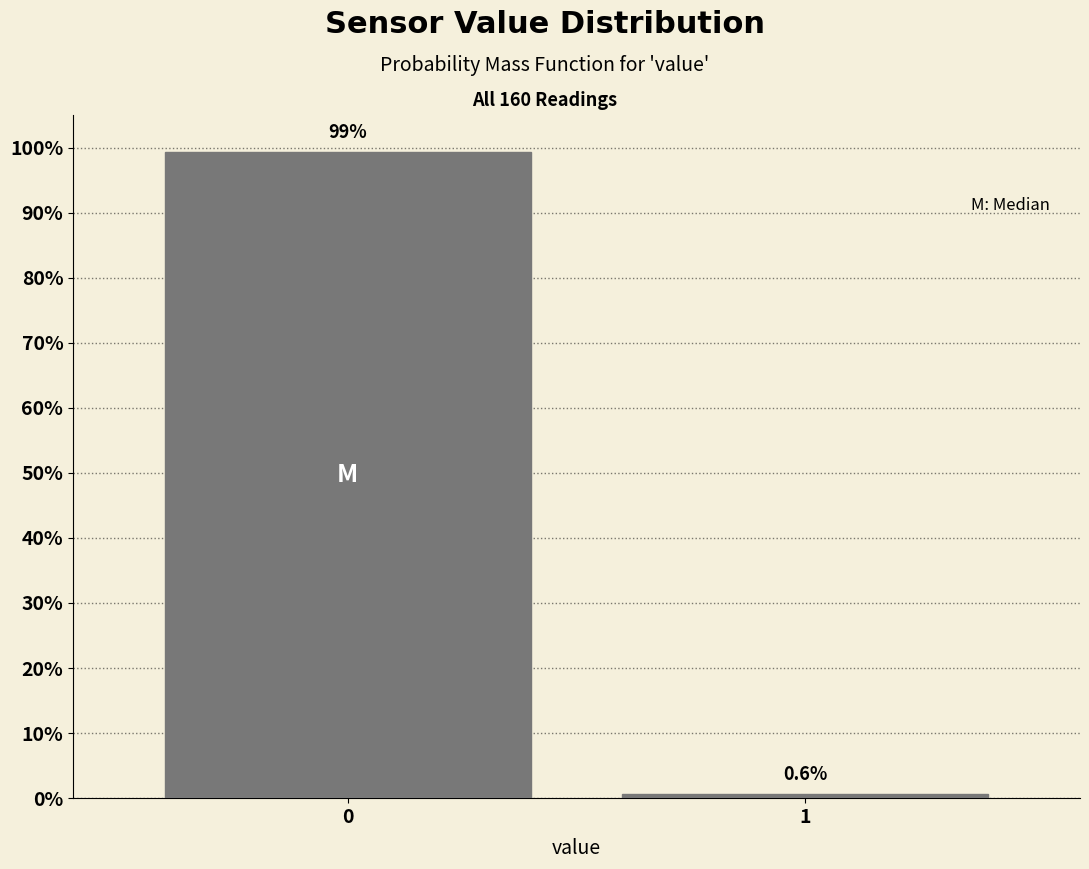

Reading left to right, transcribe all the data shown in this chart.

99.4	0.6